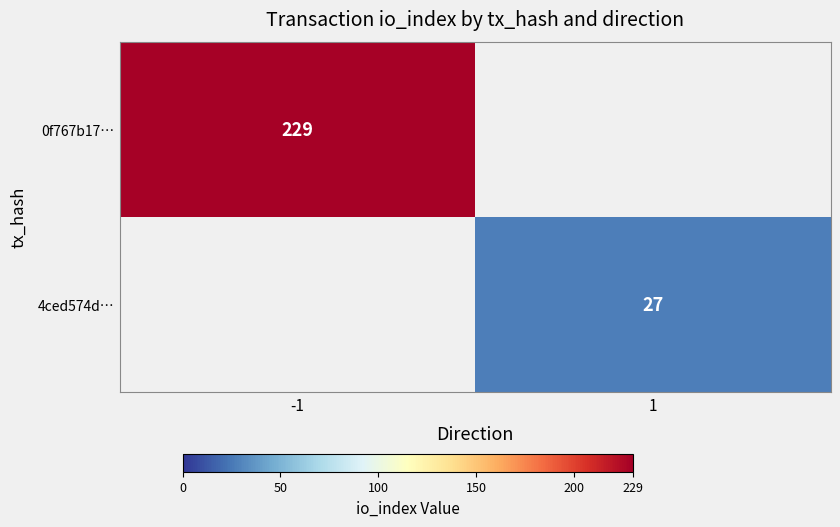

The 4ced574d… series shows 18 at 1. True or false?

False